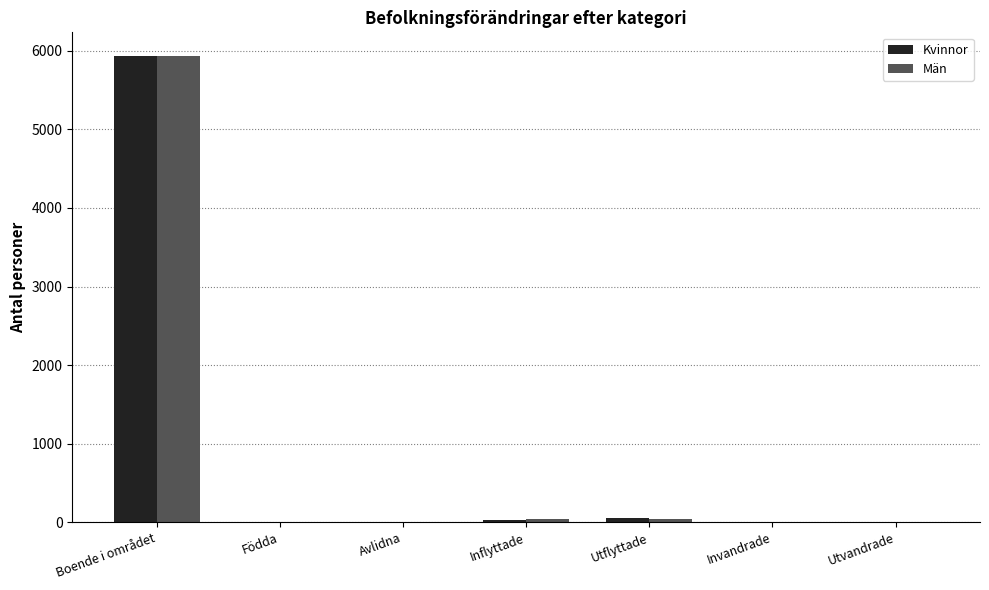

What is the sum of all Kvinnor values?

6040